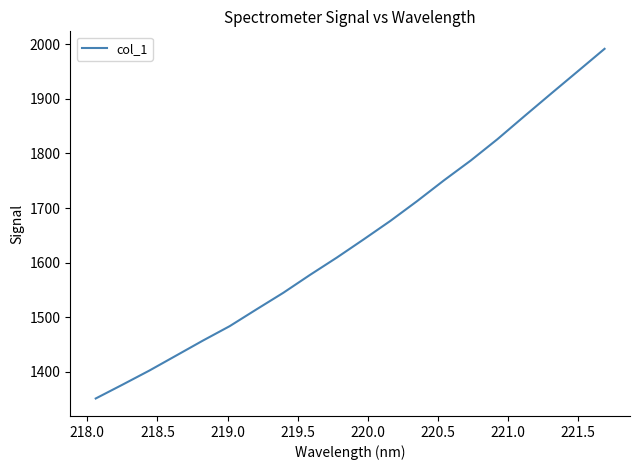

What is the difference between the maximum and minimum values?

639.9